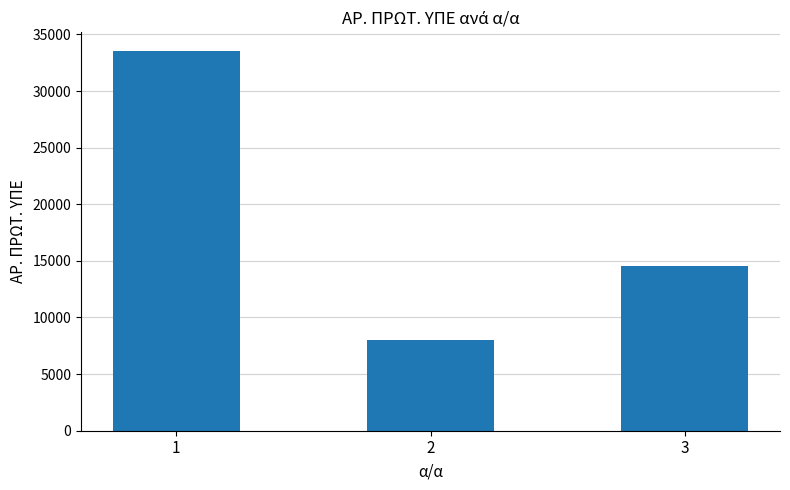

List the labels in order of value, largest first.

1, 3, 2